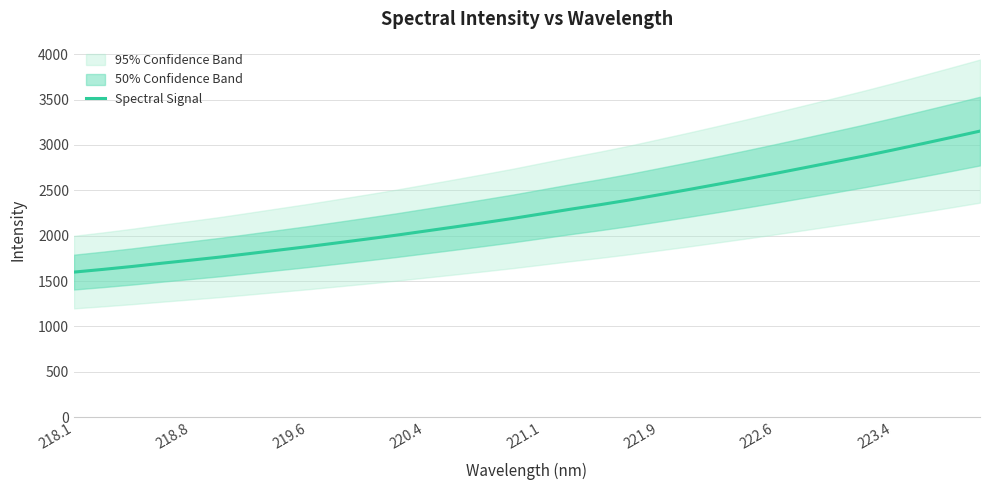

The value of Spectral Signal at 218.1 is 2436.8. True or false?

False